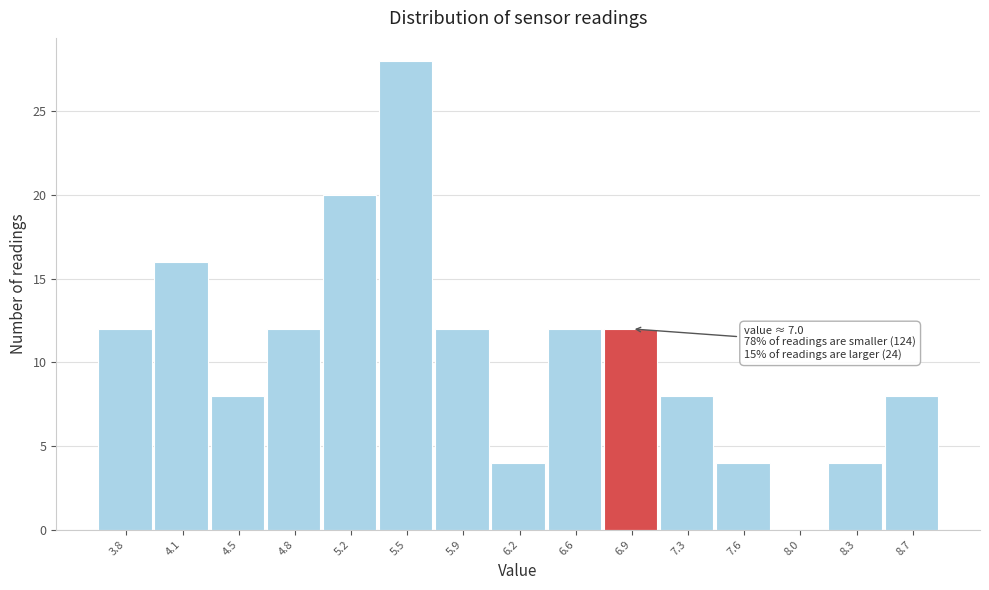

Reading left to right, list all the values displayed in this chart.

3.8=12	4.1=16	4.5=8	4.8=12	5.2=20	5.5=28	5.9=12	6.2=4	6.6=12	6.9=12	7.3=8	7.6=4	8.0=0	8.3=4	8.7=8